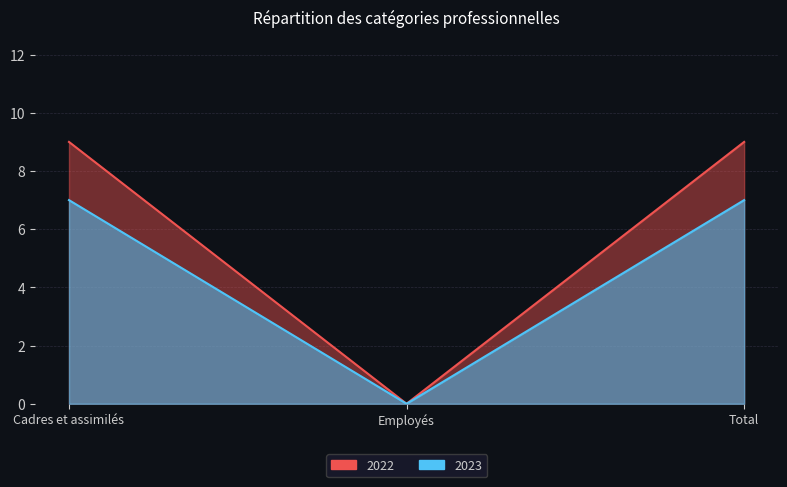

What is the sum of the 2022 values at Cadres et assimilés and Employés?

7